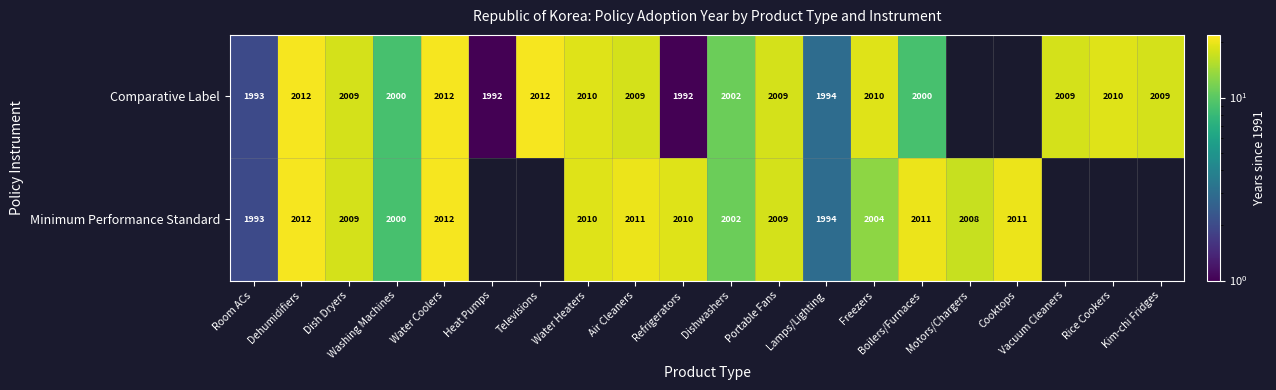

Which series changed the most between Washing Machines and Air Cleaners?

Minimum Performance Standard